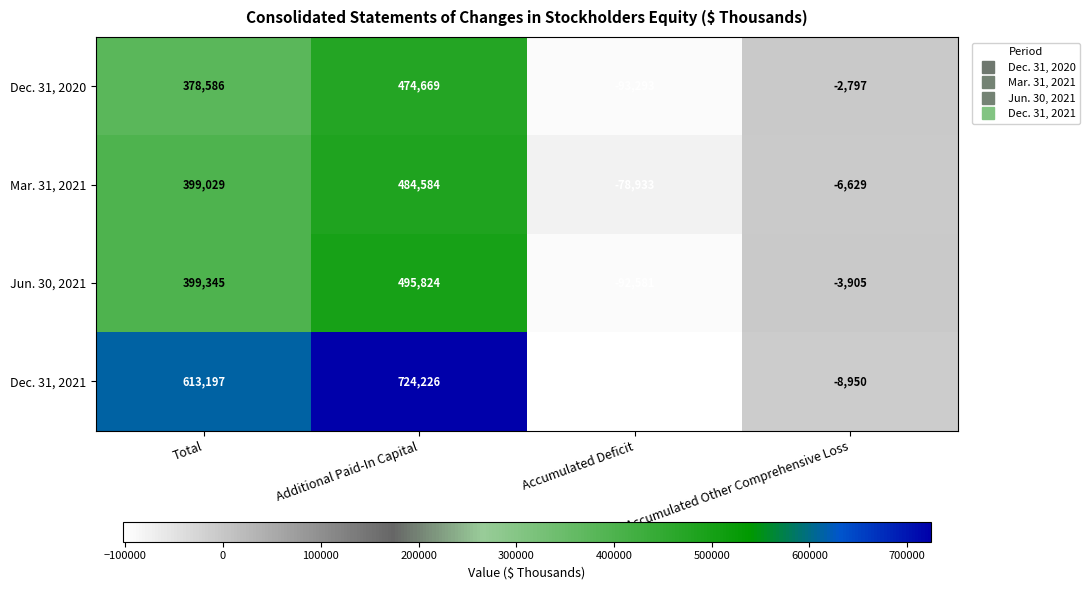

What is the lowest value of the Dec. 31, 2020 series?

-93293